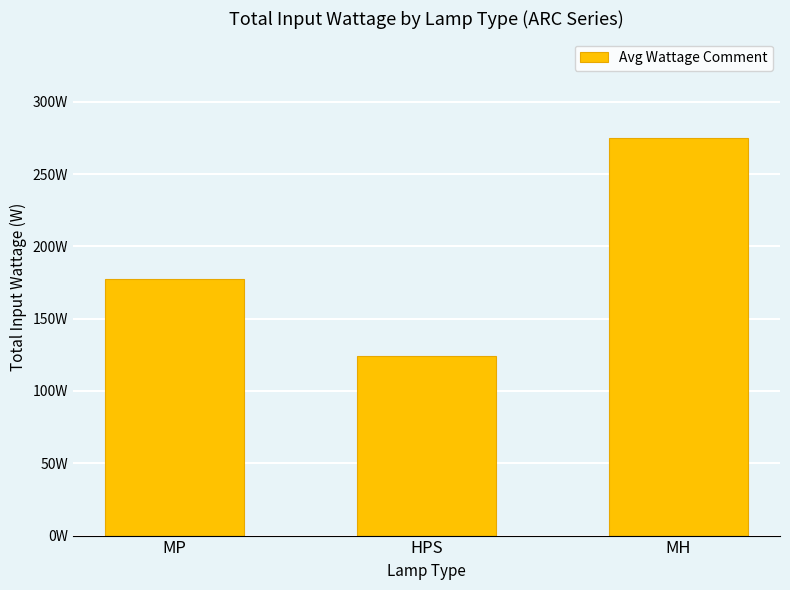

What position from the right is MH?

1